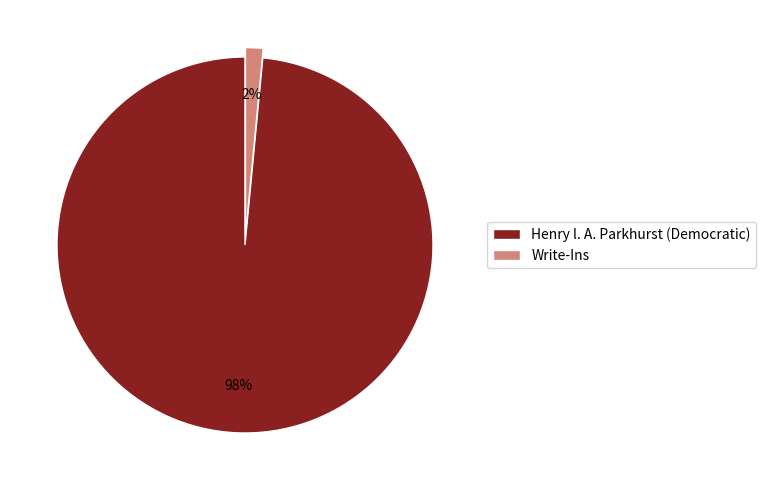

True or false: Write-Ins accounts for 2% of the total.

True